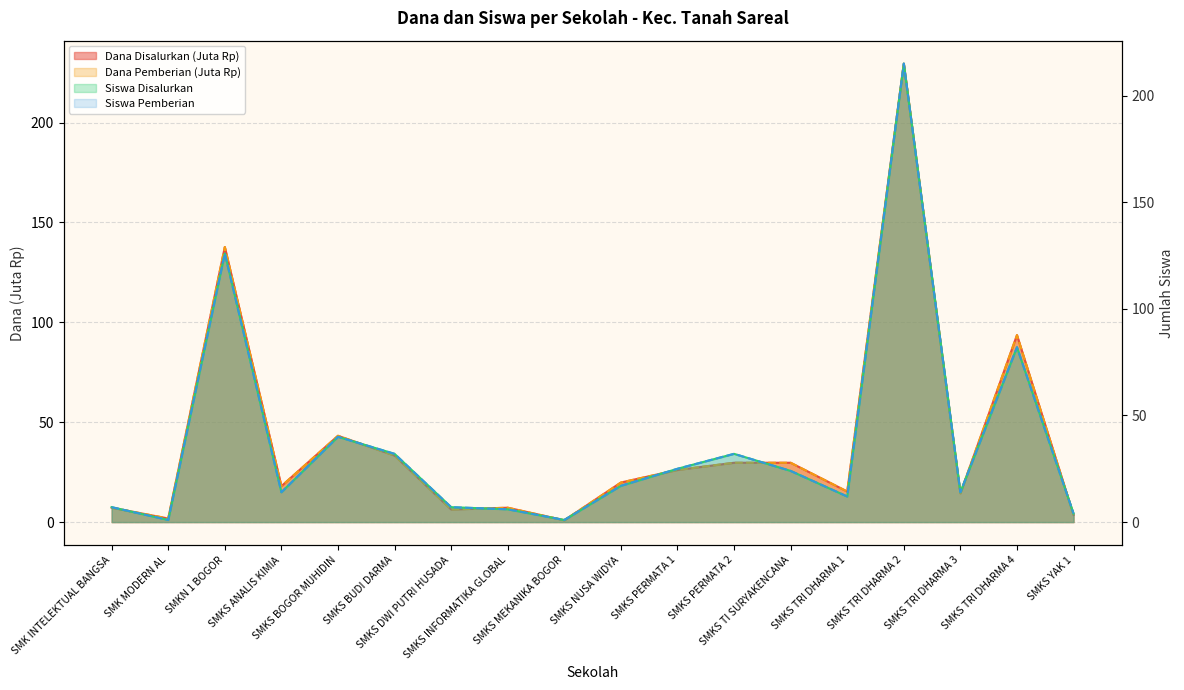

How many lines are shown in the chart?

4